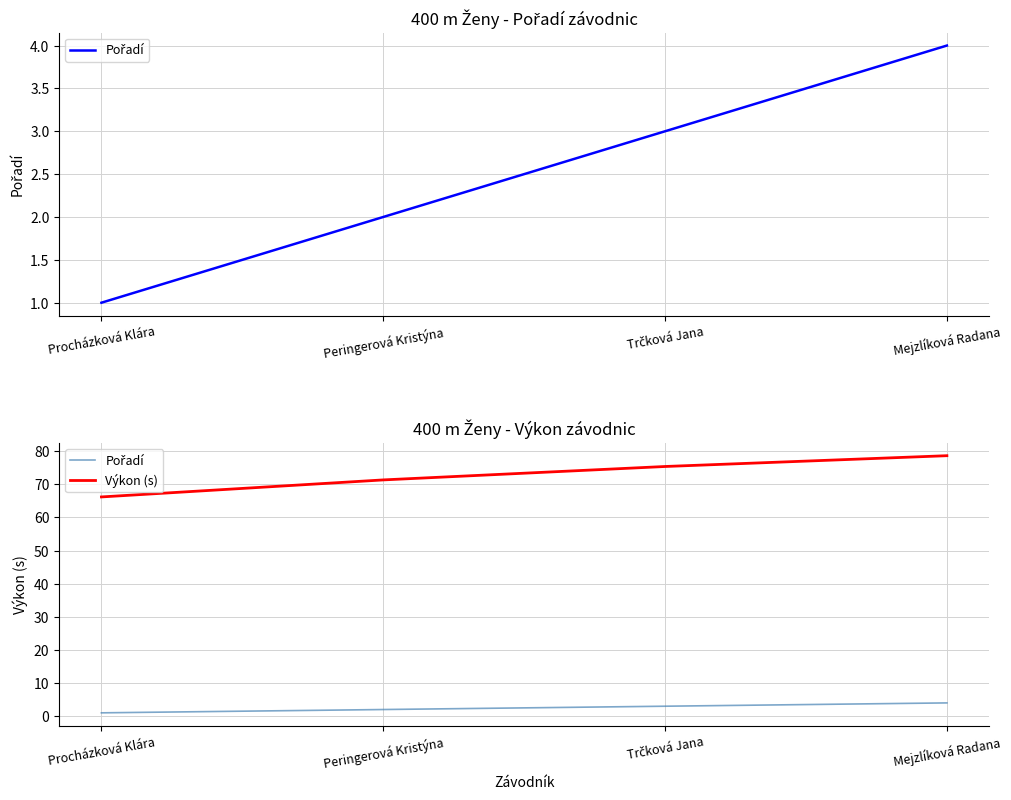

What is the minimum value shown in the chart?

1.0